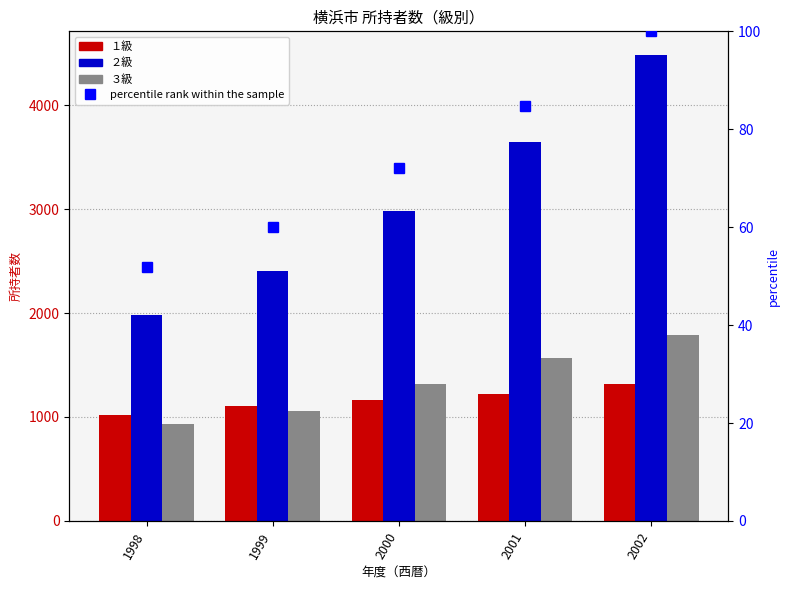

Is it true that percentile rank within the sample equals 60.1 at 1999?

True